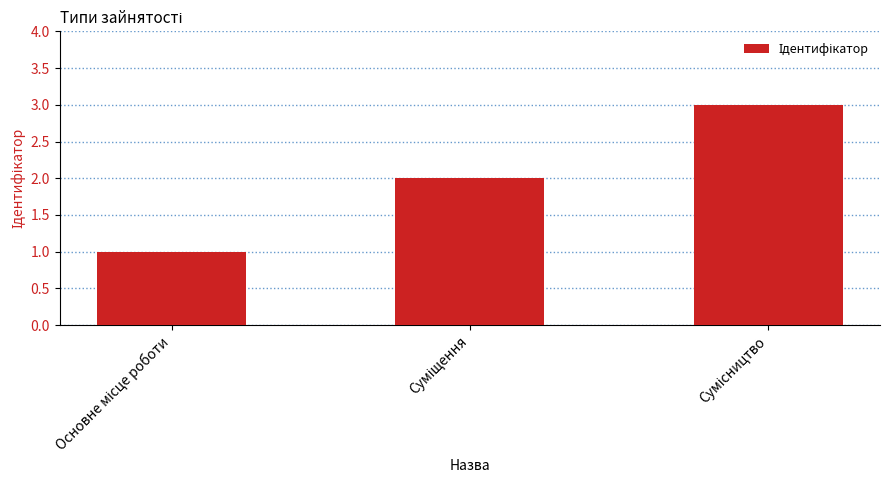

Are the bars horizontal?

No